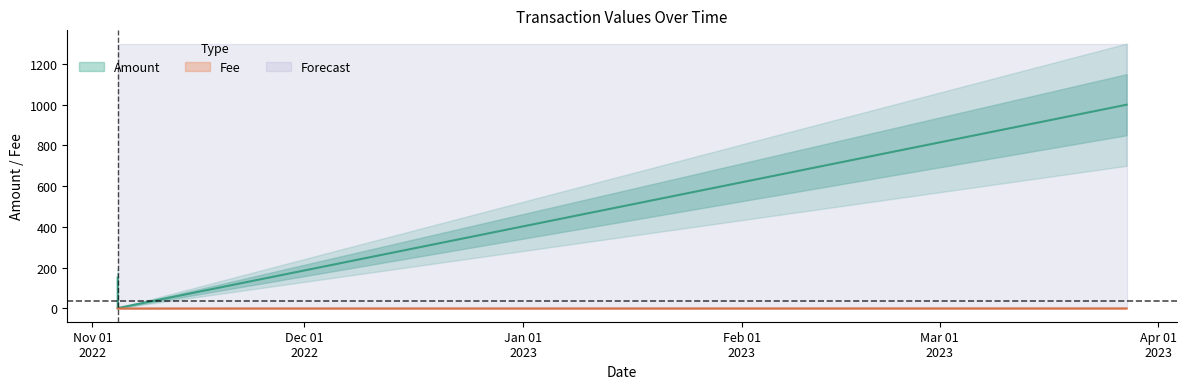

How many interior local valleys does the Amount series have?

1